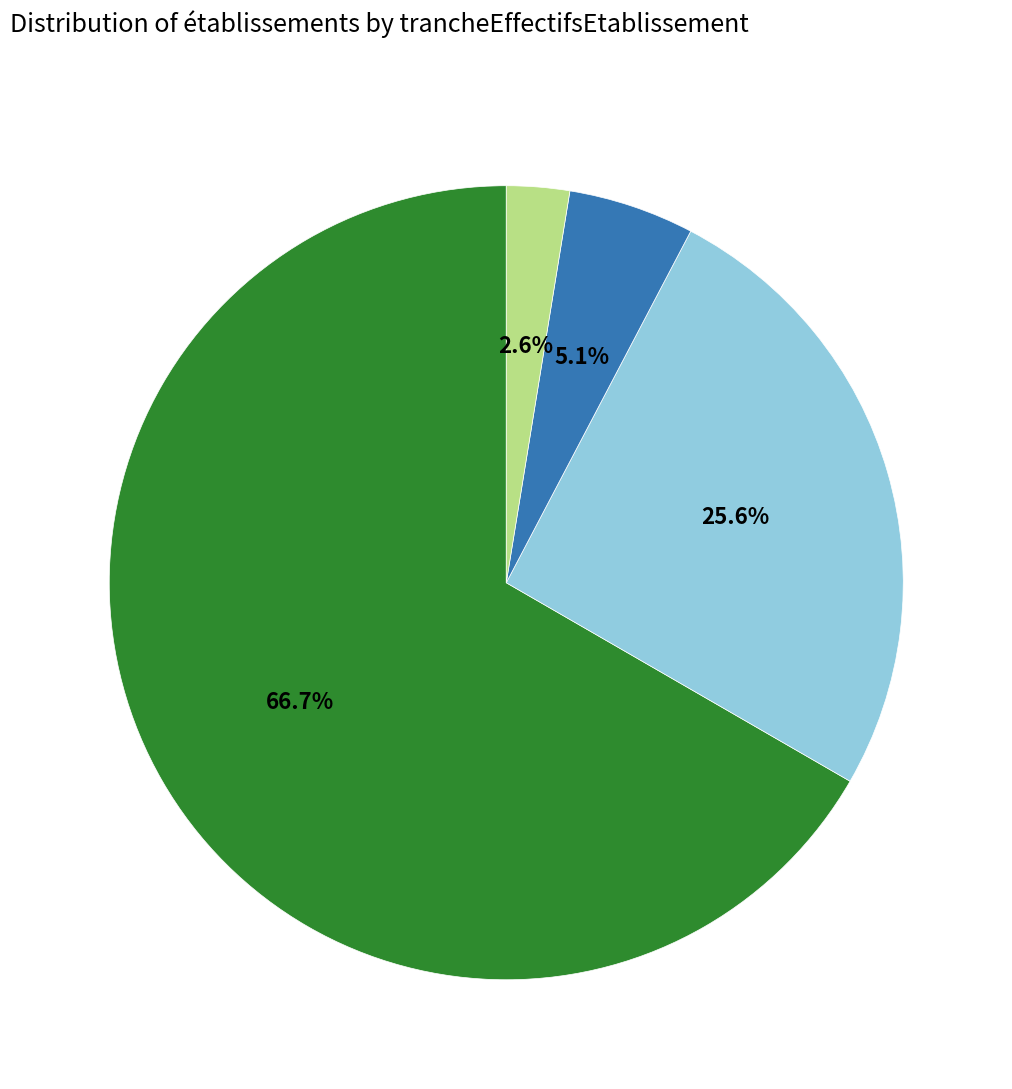

Does any single category account for the majority?

Yes